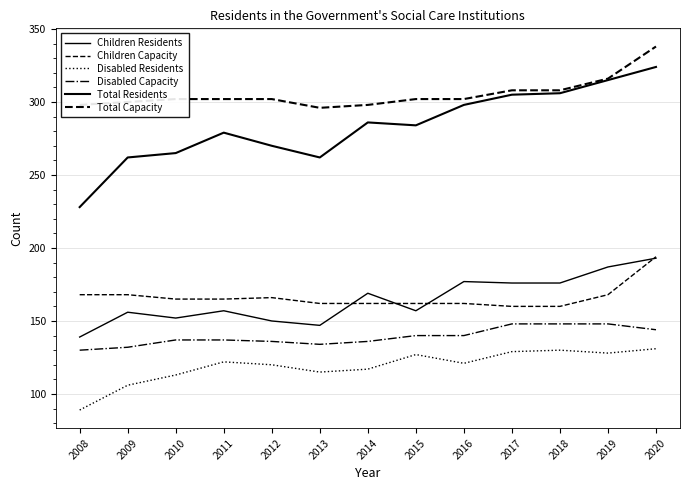

How many data points does each series have?

13